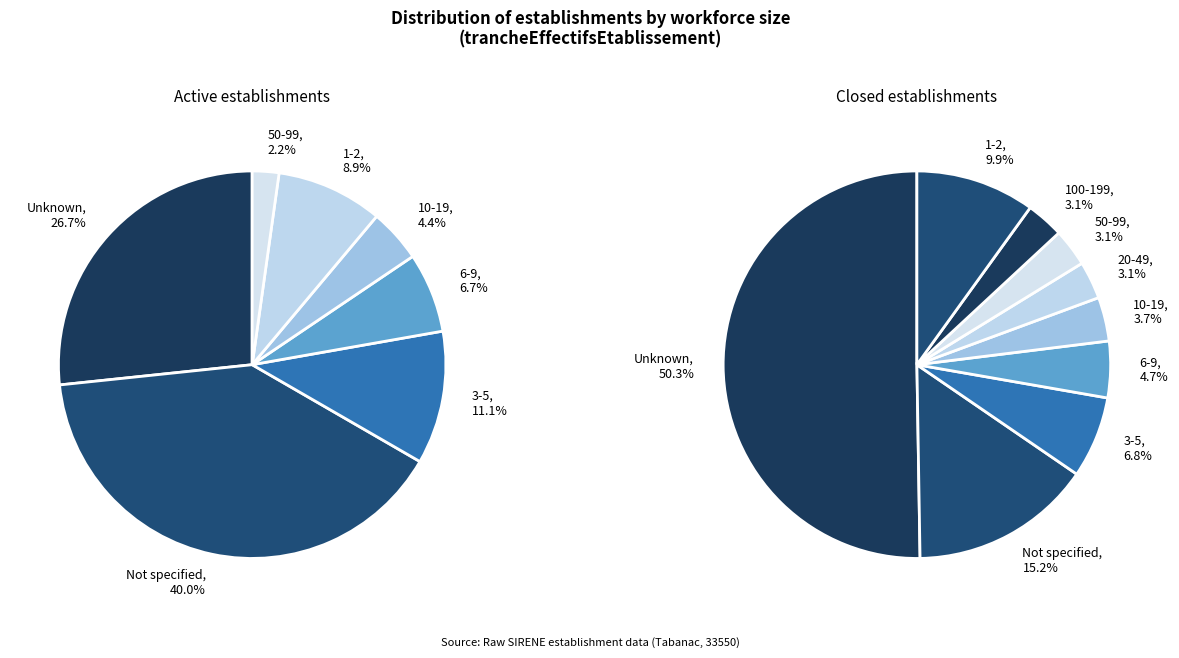

Does 00 account for over 50% of the chart?

No